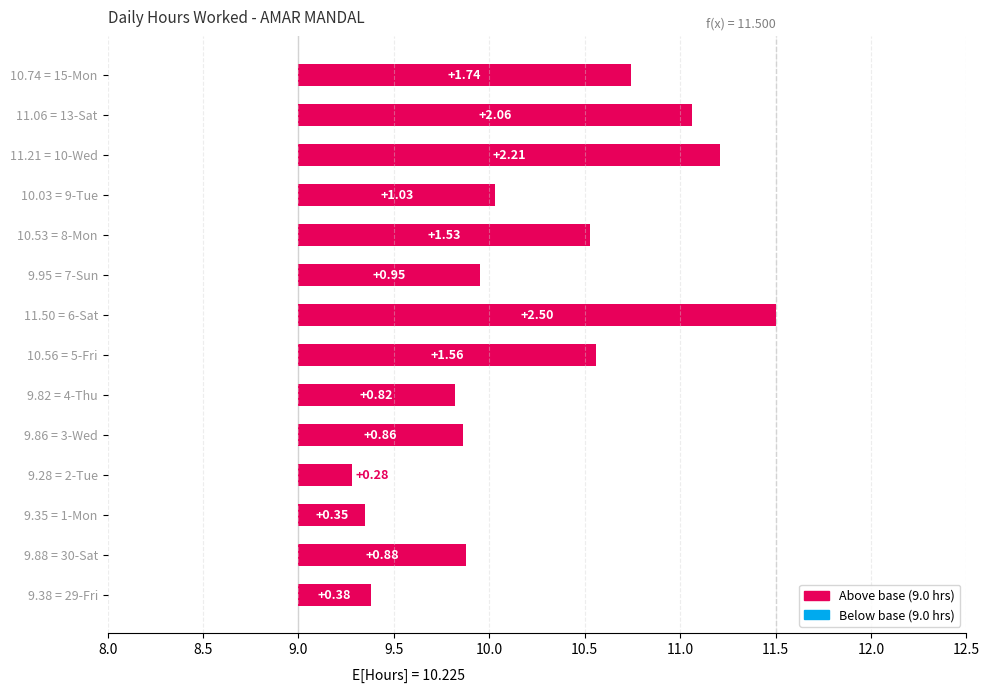

What is the average value?

1.2